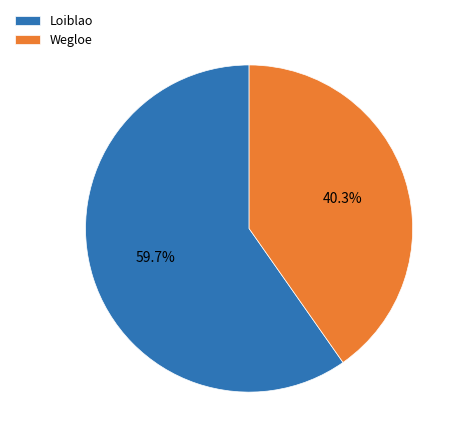

How many slices are in this pie chart?

2